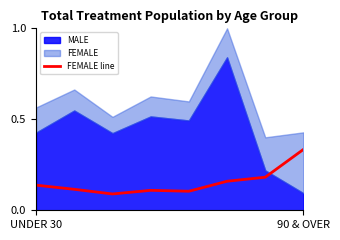

Reading right to left, transcribe all the data shown in this chart.

0.3	0.2	0.2	0.1	0.1	0.1	0.1	0.1